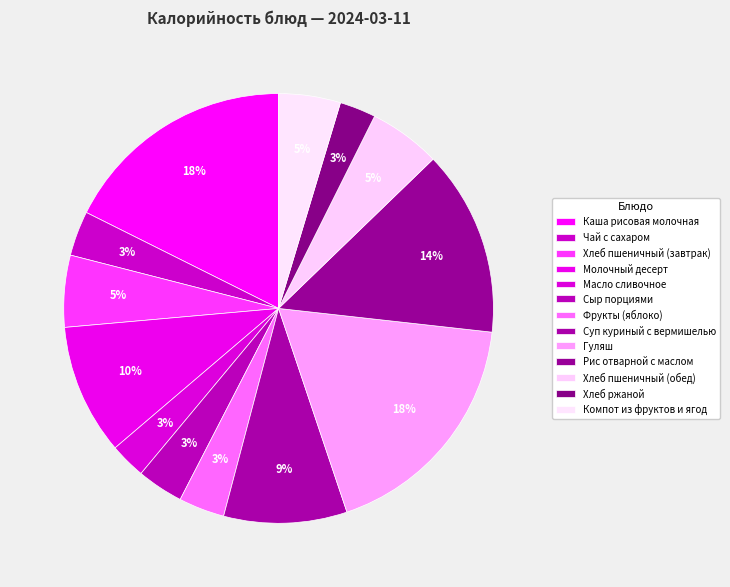

Do Суп куриный с вермишелью and Рис отварной с маслом together represent more than half of the pie?

No